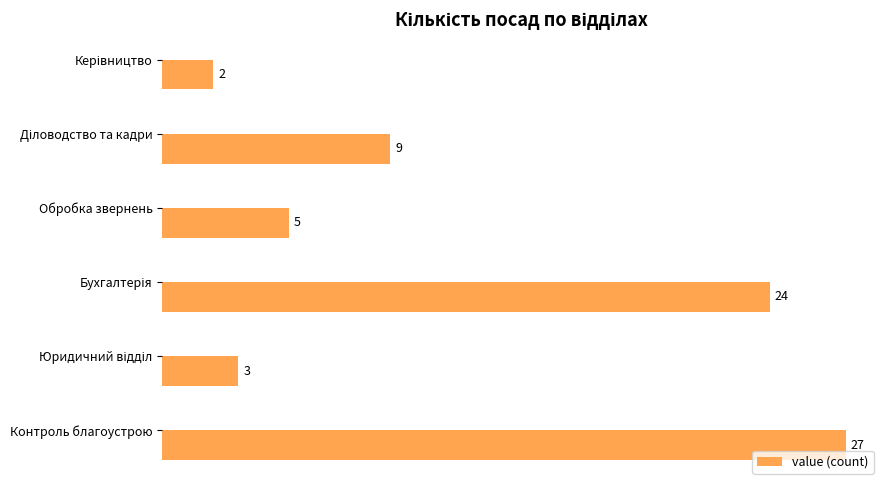

What is the average value?

12